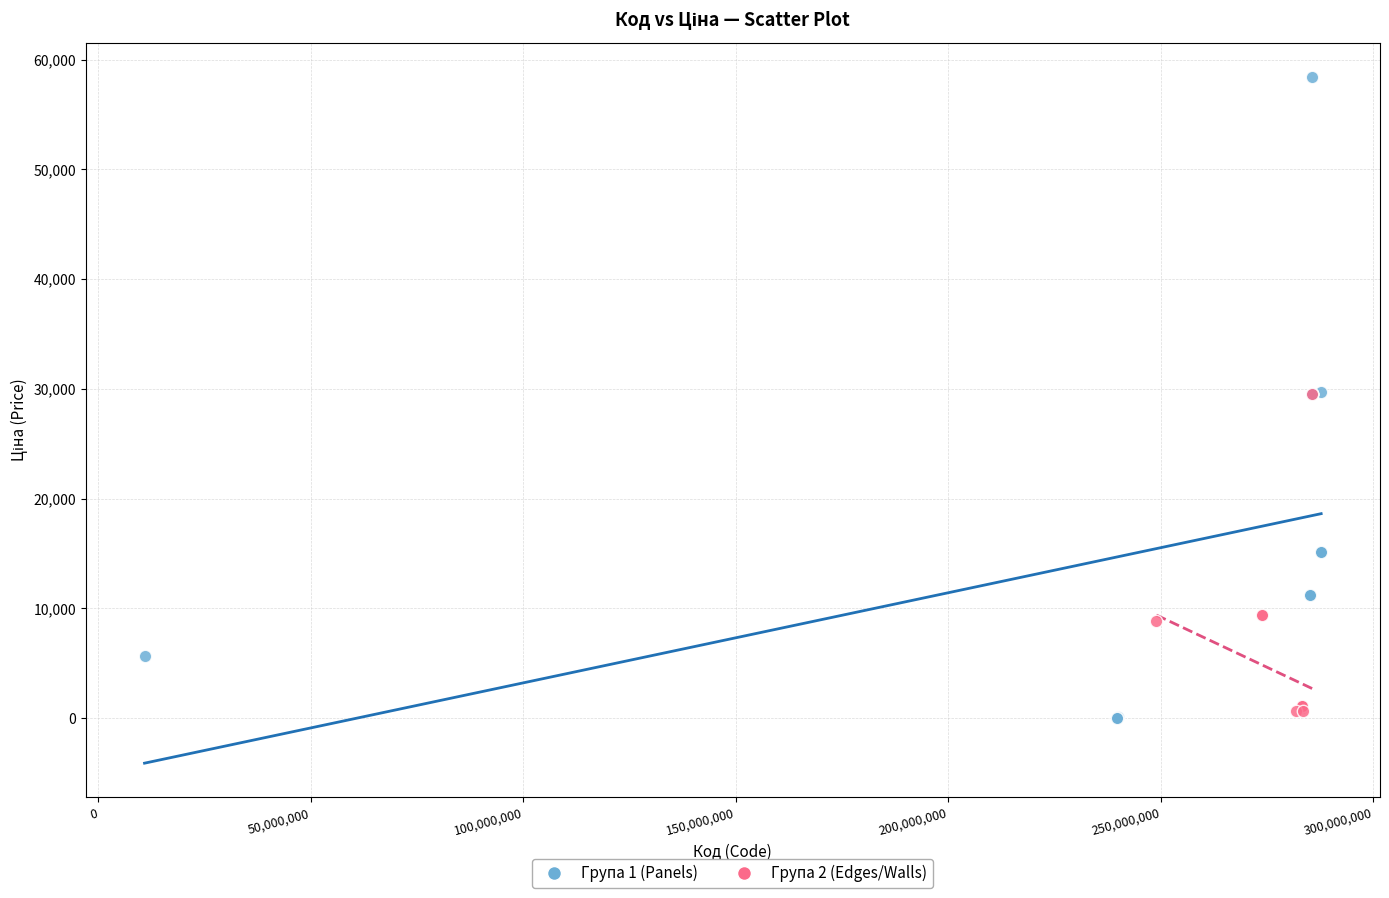

Which series contains the lowest Y value?

Група 1 (Panels)